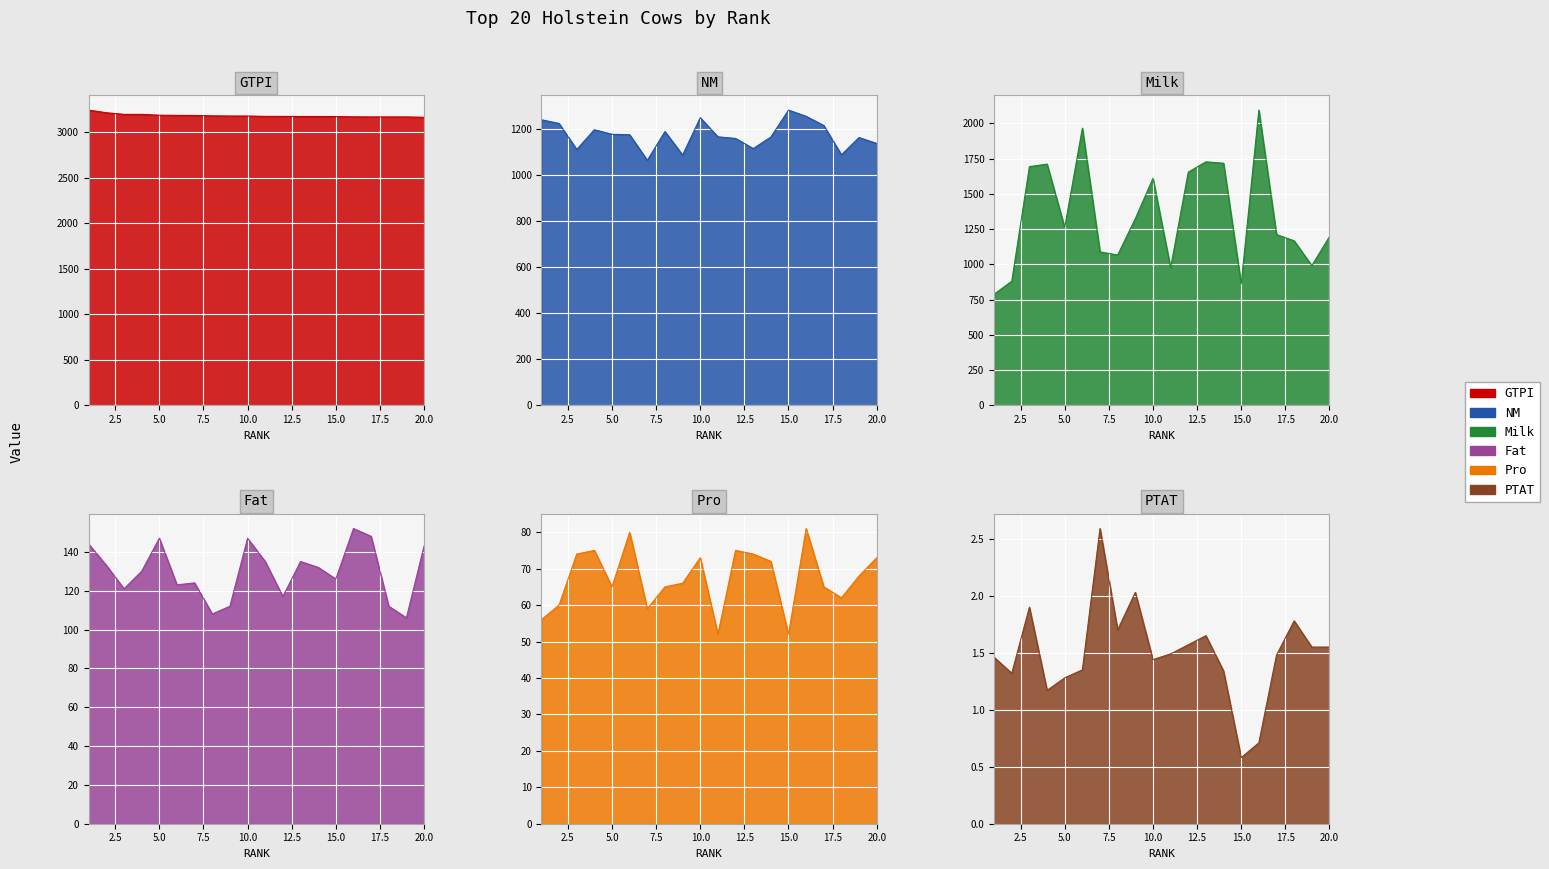

Which category has the lowest value in the PTAT series?

15